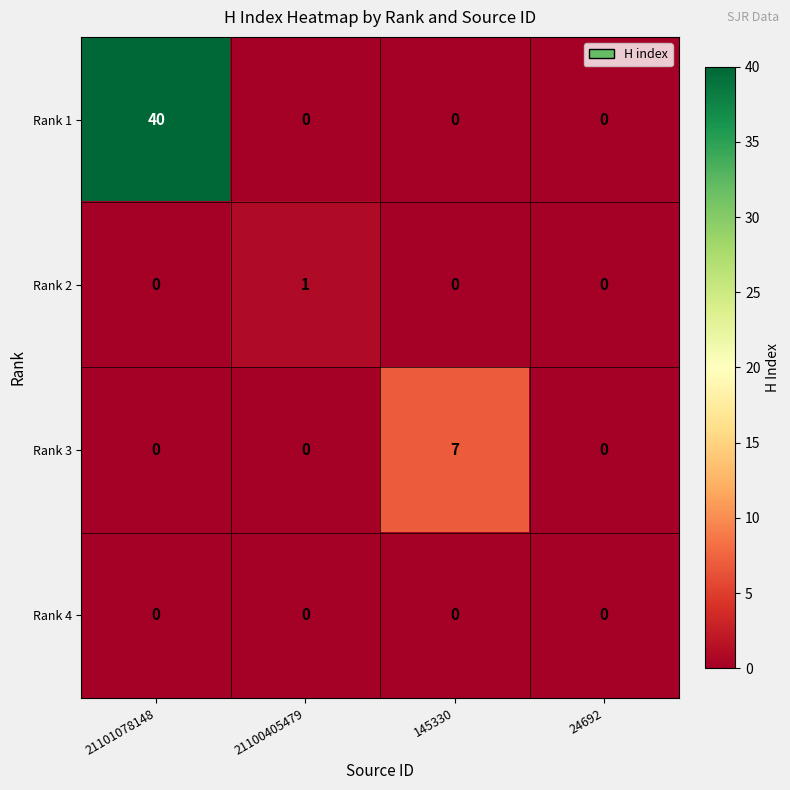

True or false: Rank 3 has a value of -3 at 24692.

False